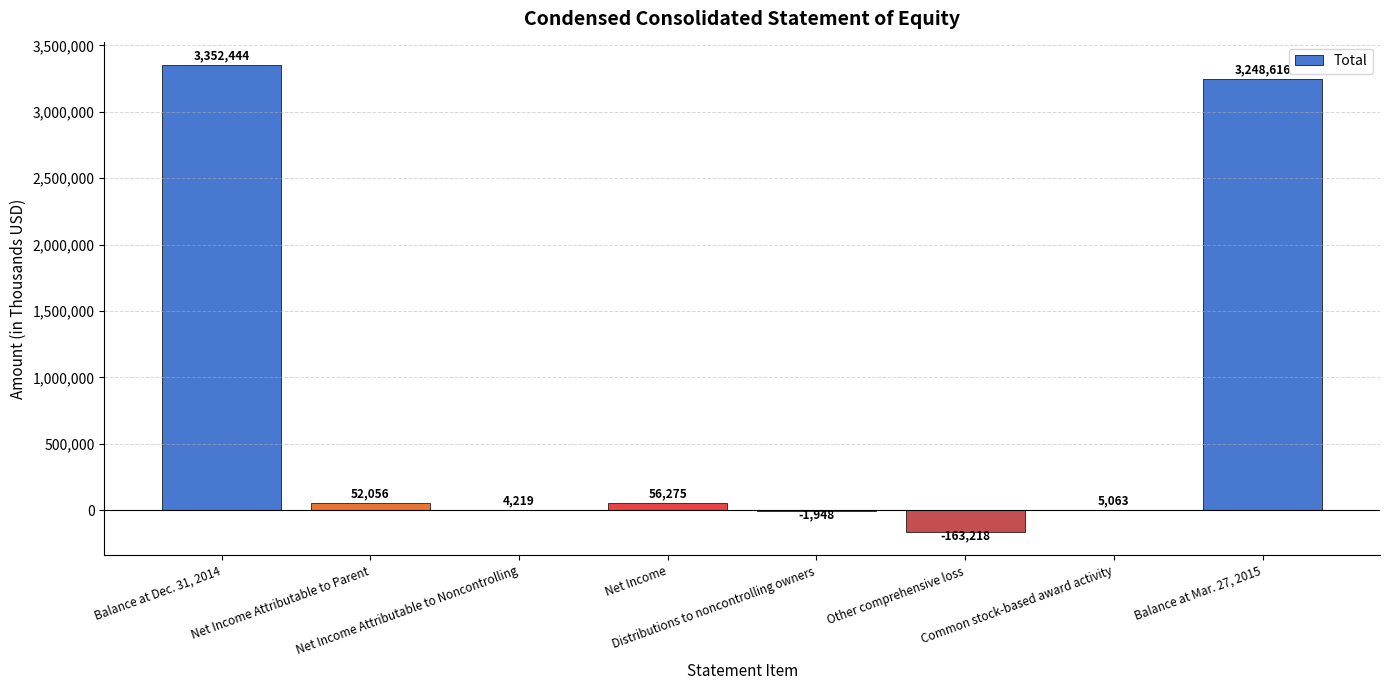

What is the greatest value displayed?

3352444